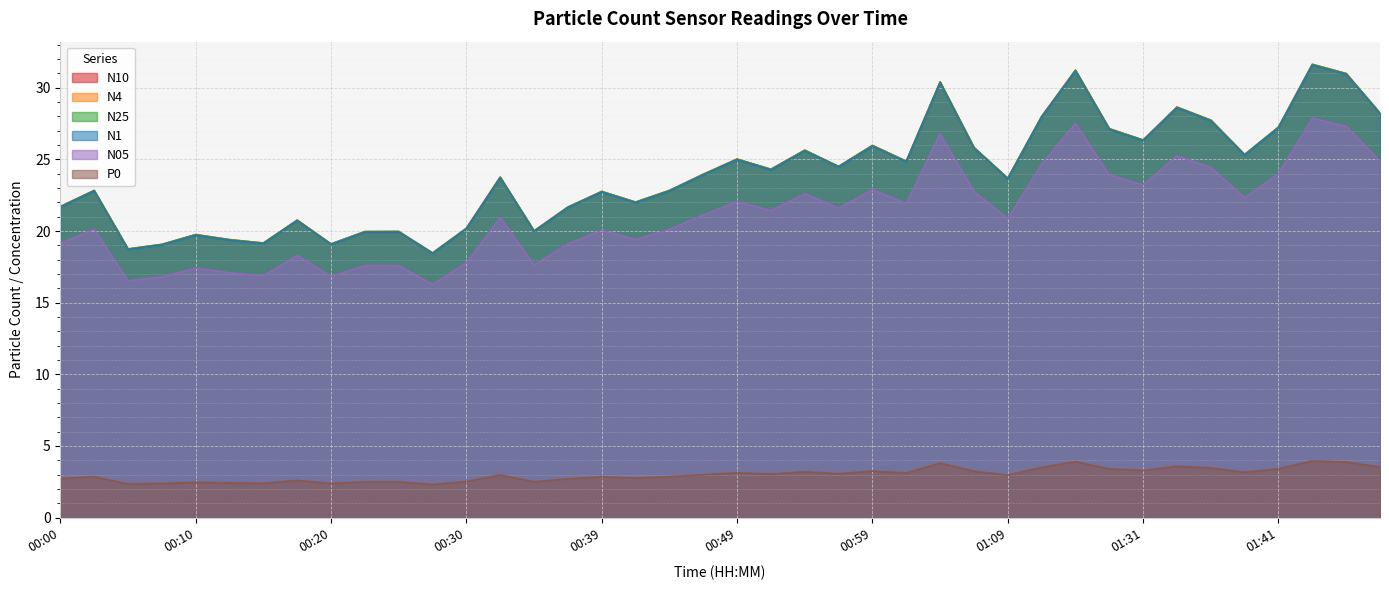

How many interior local peaks does the N05 series have?

12